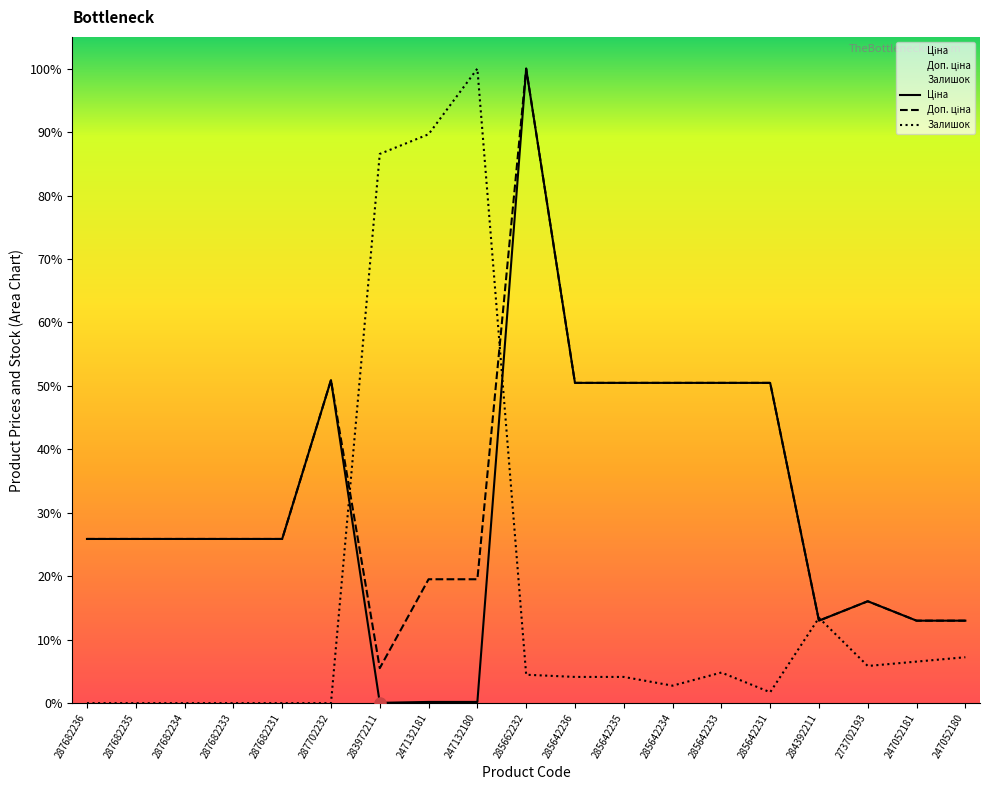

Reading right to left, extract all data points from this chart.

Ціна: 0.1	0.1	0.2	0.1	0.5	0.5	0.5	0.5	0.5	1.0	0.0	0.0	0.0	0.5	0.3	0.3	0.3	0.3	0.3
Доп. ціна: 0.1	0.1	0.2	0.1	0.5	0.5	0.5	0.5	0.5	1.0	0.2	0.2	0.1	0.5	0.3	0.3	0.3	0.3	0.3
Залишок: 0.1	0.1	0.1	0.1	0.0	0.0	0.0	0.0	0.0	0.0	1.0	0.9	0.9	0.0	0.0	0.0	0.0	0.0	0.0